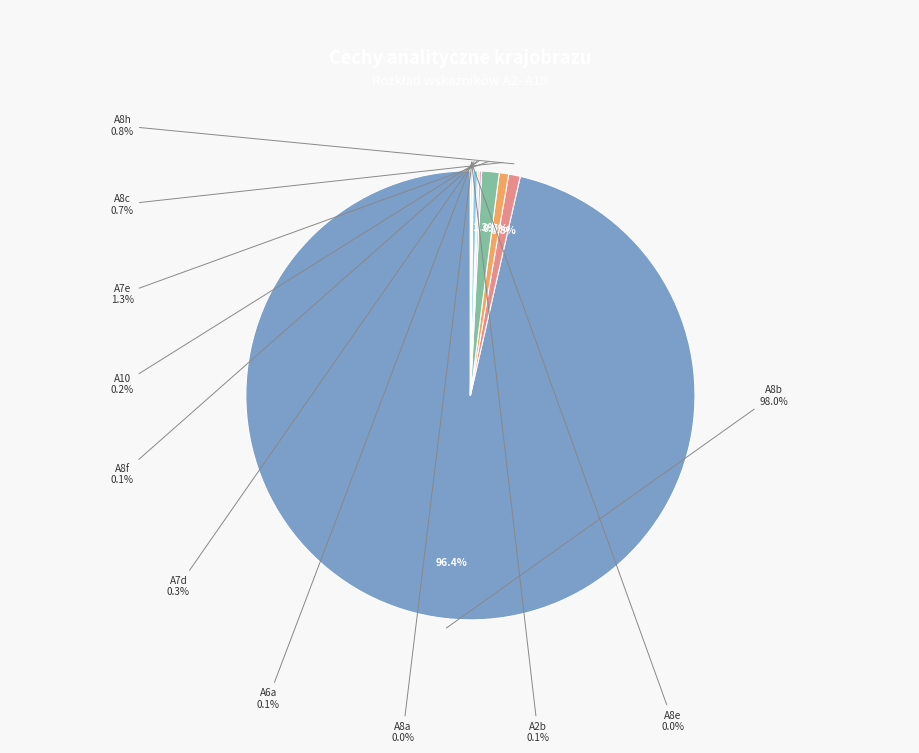

How many segments does this pie chart have?

10